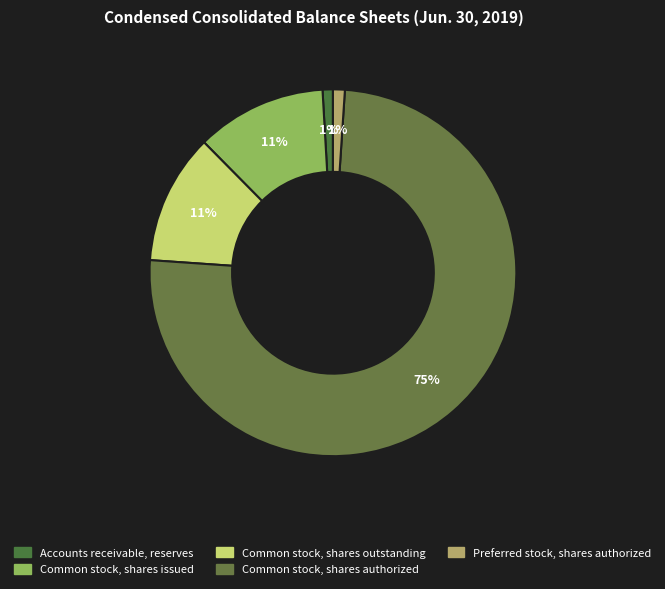

To the nearest percent, what percentage of the pie is Accounts receivable, reserves?

1%